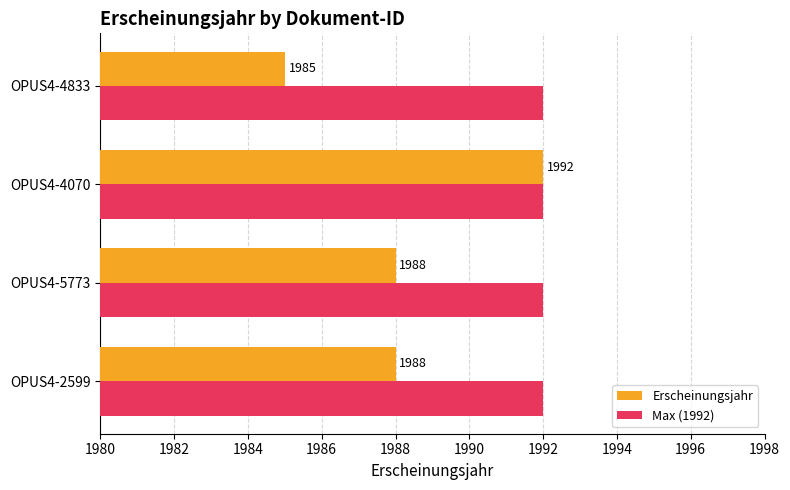

What are all the series names shown in the legend?

Erscheinungsjahr, Max (1992)